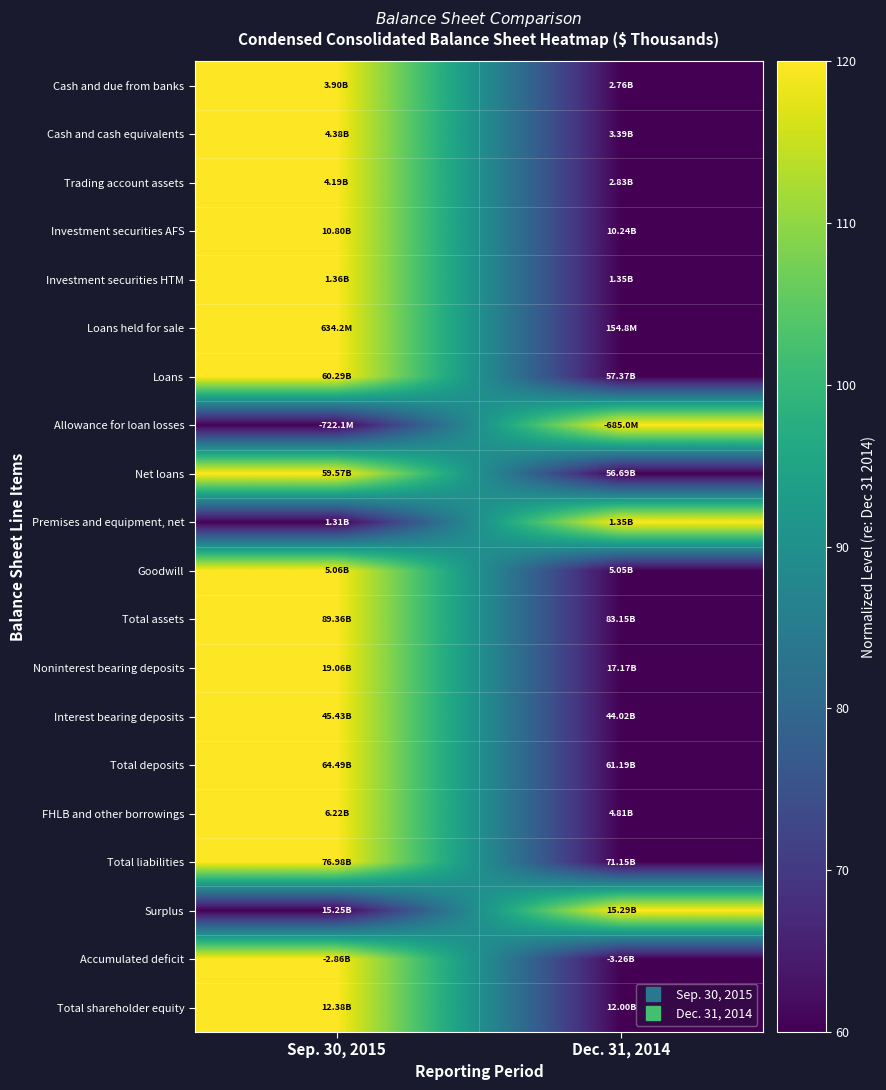

At Dec. 31, 2014, list the series in order from smallest to largest.

Cash and due from banks, Cash and cash equivalents, Trading account assets, Investment securities AFS, Investment securities HTM, Loans held for sale, Loans, Net loans, Goodwill, Total assets, Noninterest bearing deposits, Interest bearing deposits, Total deposits, FHLB and other borrowings, Total liabilities, Accumulated deficit, Total shareholder equity, Allowance for loan losses, Premises and equipment, net, Surplus